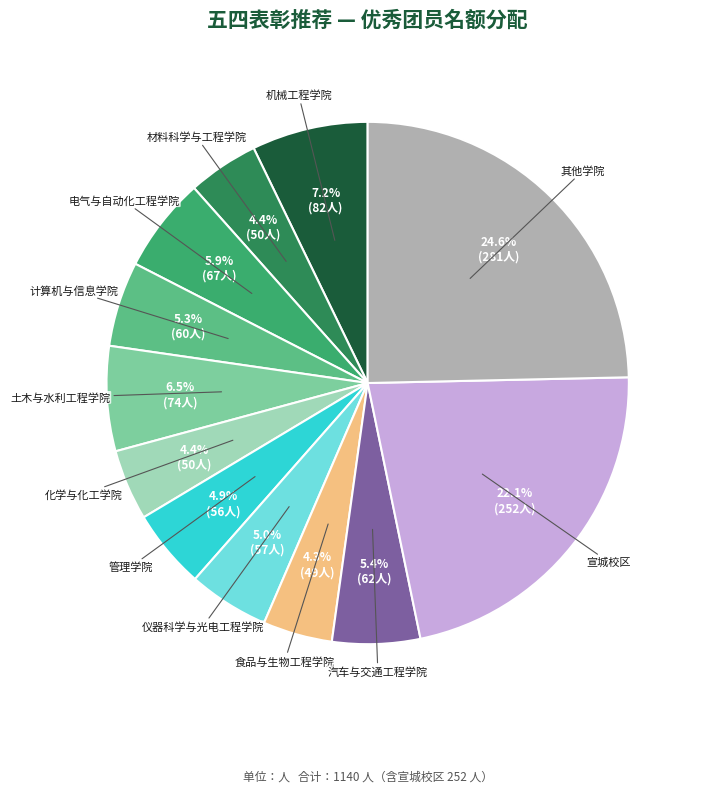

To the nearest percent, what percentage of the pie is 电气与自动化工程学院?

6%